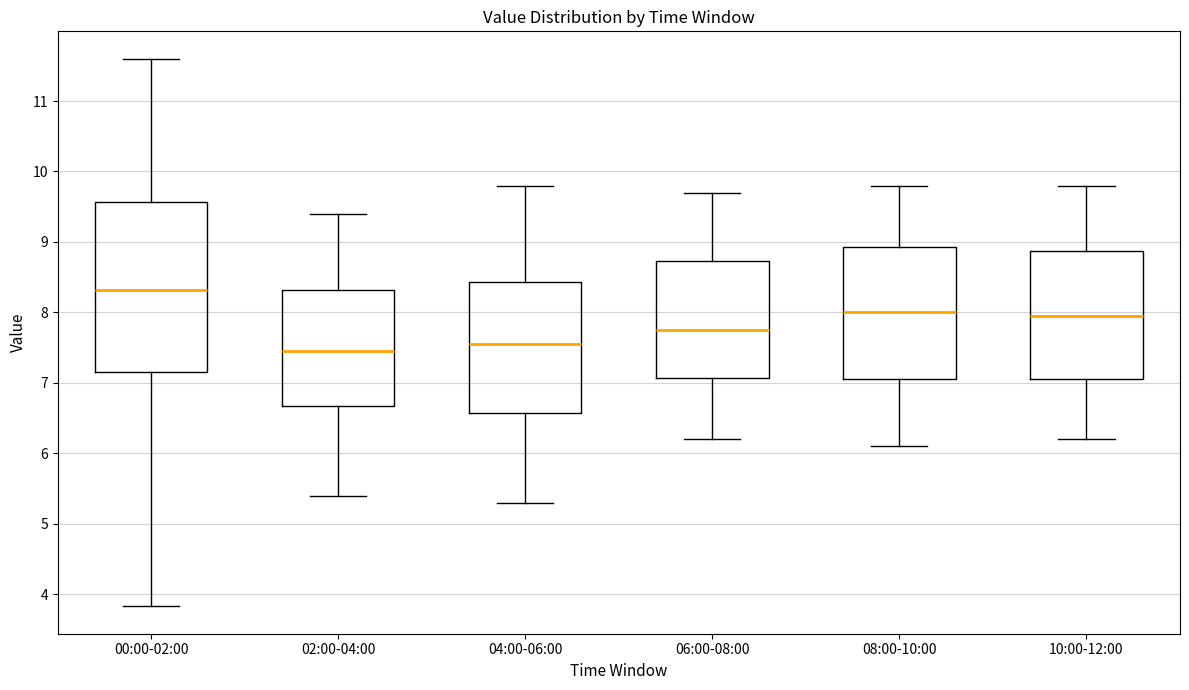

Which box is the tallest, from its lower edge to its upper edge?

00:00-02:00